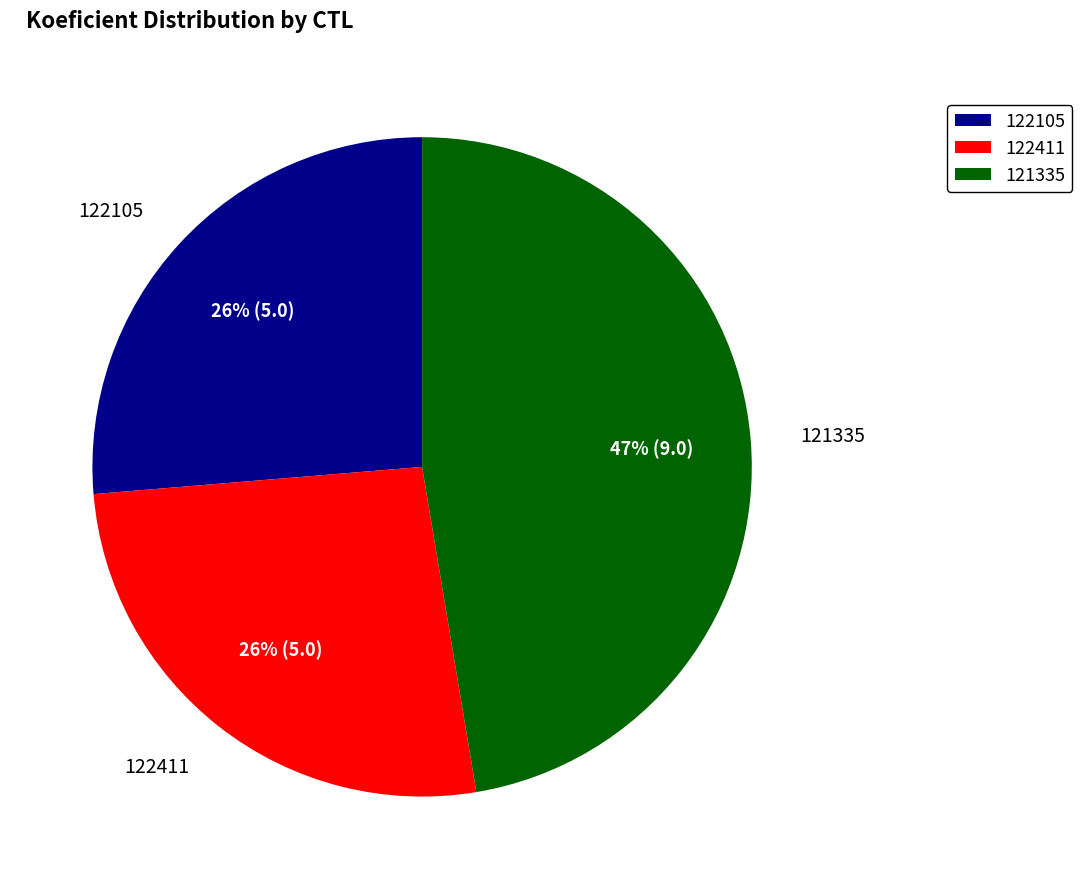

Which has a higher value, 122411 or 121335?

121335